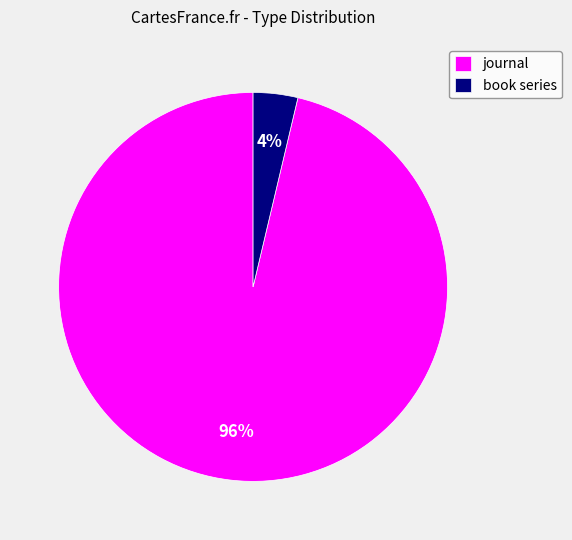

To the nearest percent, what portion does book series represent?

4%